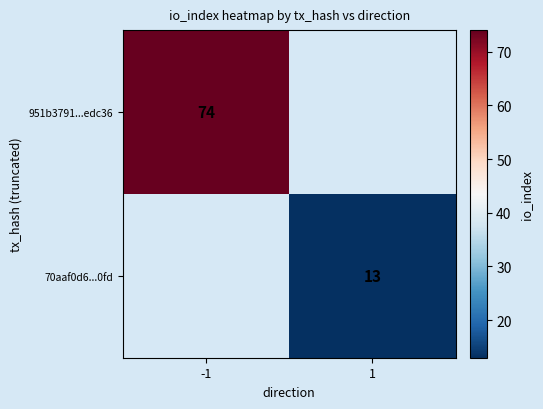

True or false: 70aaf0d6...0fd has a value of 13 at 1.

True